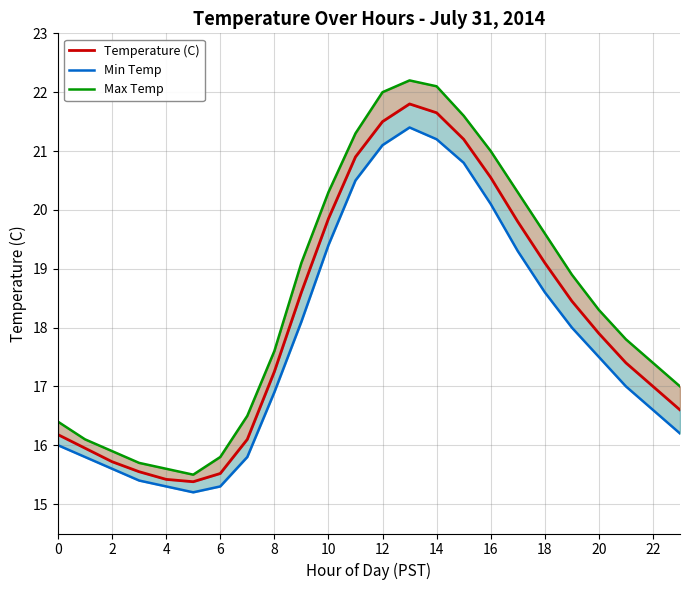

How many interior local valleys does the Temperature (C) series have?

1